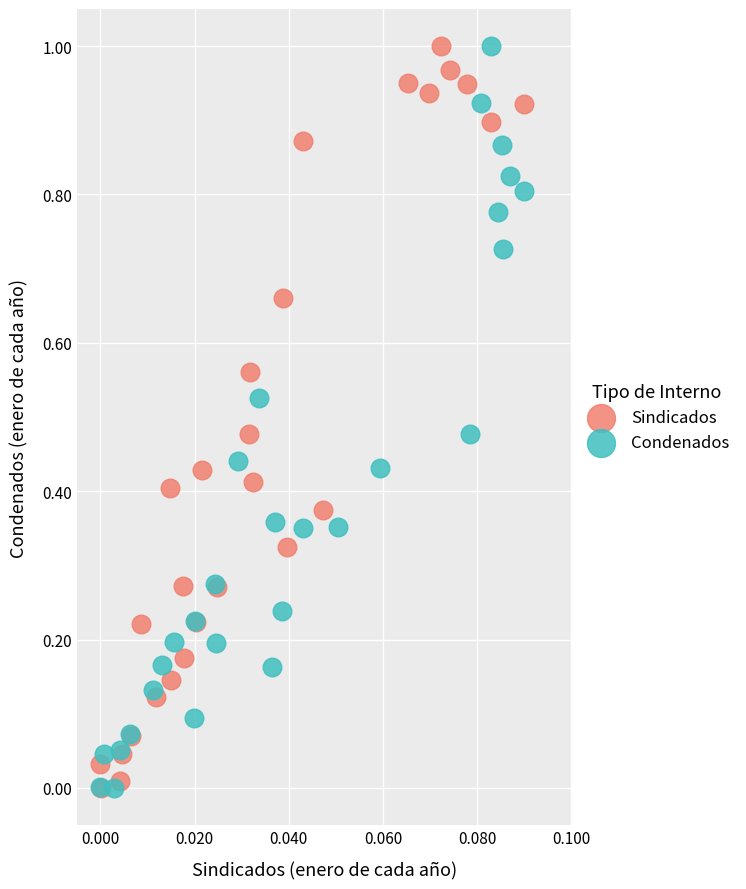

What are all the series names shown in the legend?

Sindicados, Condenados